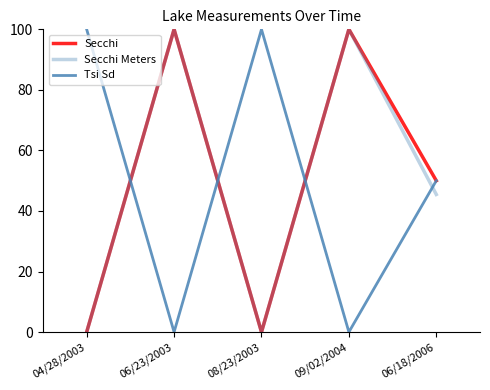

Which has a higher value, 04/28/2003 or 06/18/2006?

06/18/2006